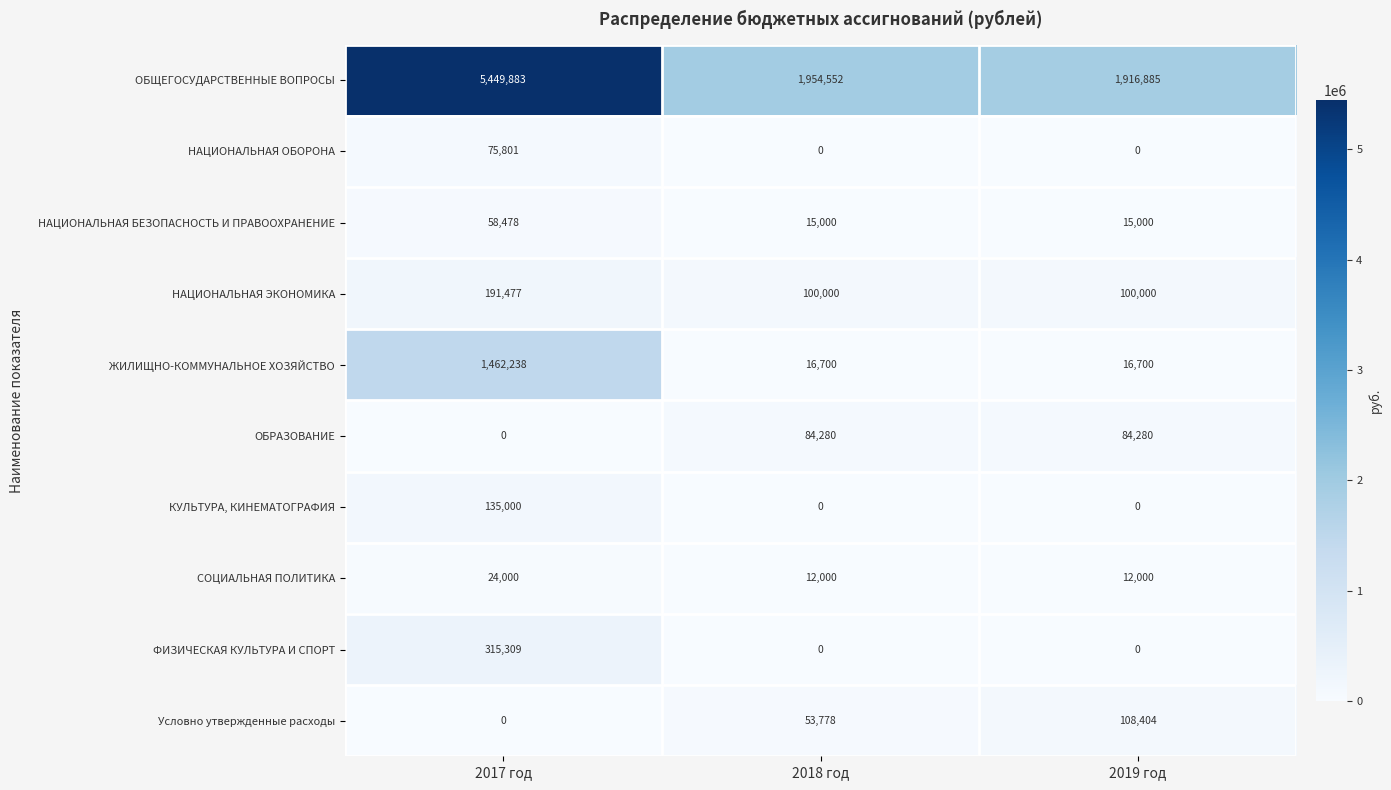

How many ФИЗИЧЕСКАЯ КУЛЬТУРА И СПОРТ values are between 0 and 315309?

3